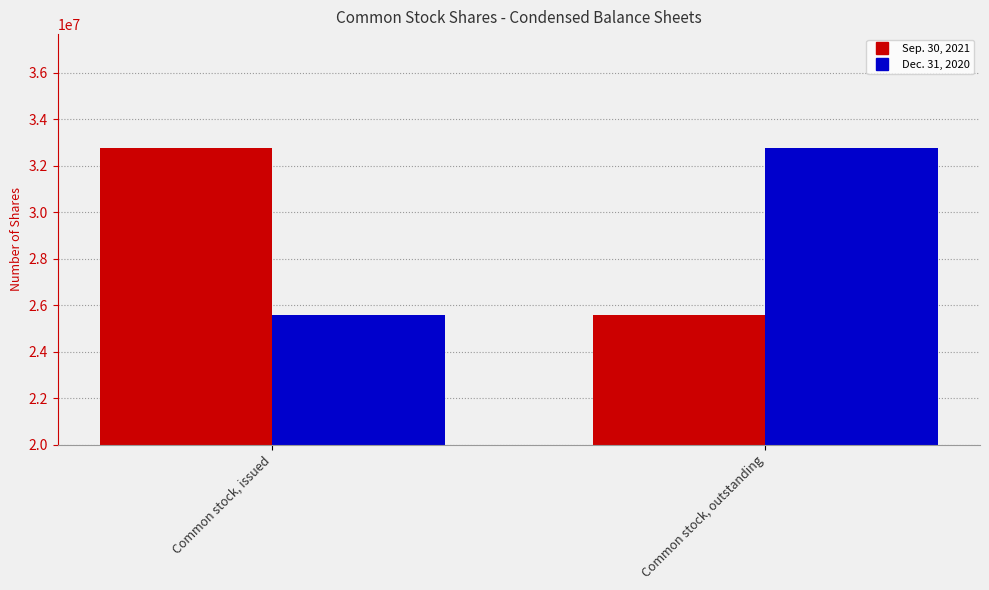

What is the sum of the Dec. 31, 2020 values at Common stock, issued and Common stock, outstanding?

58294097